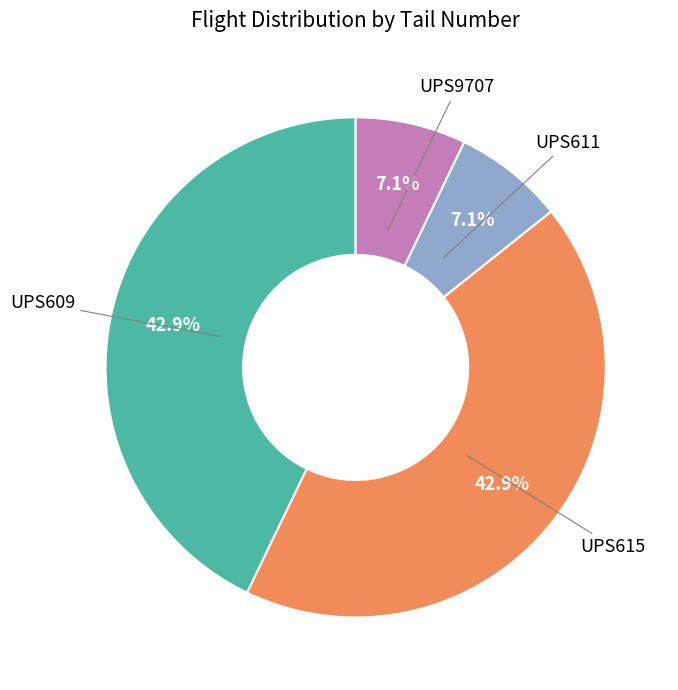

What is the ratio of the value at UPS609 to the value at UPS615?

1.0